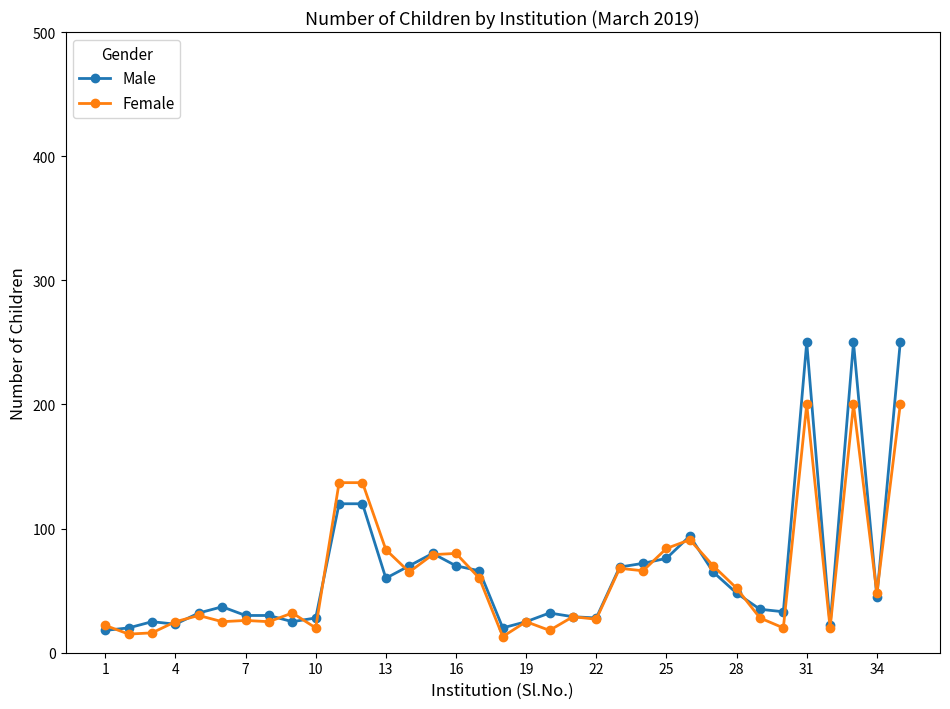

At how many categories does at least one series exceed 99?

5